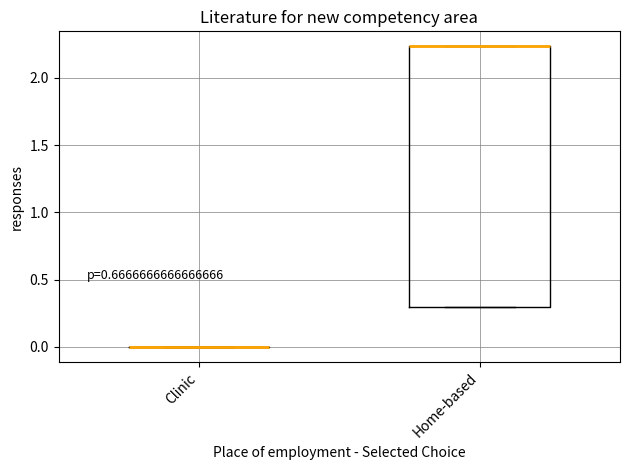

Where is the lower edge of the box for Home-based on the y-axis? The values are not printed on the chart, so give them approximately, as read against the axis.

0.30